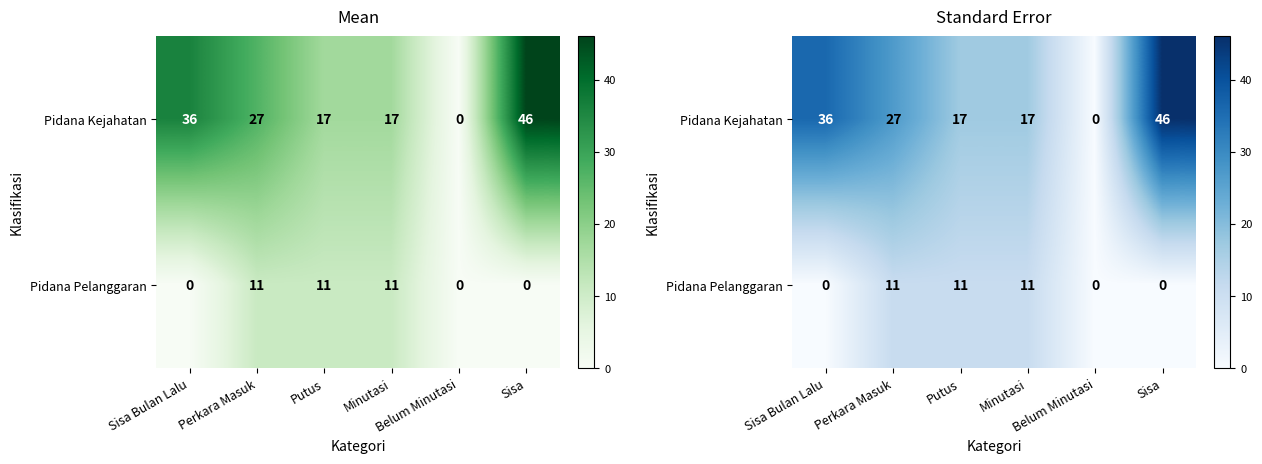

At how many categories does at least one series exceed 25?

3